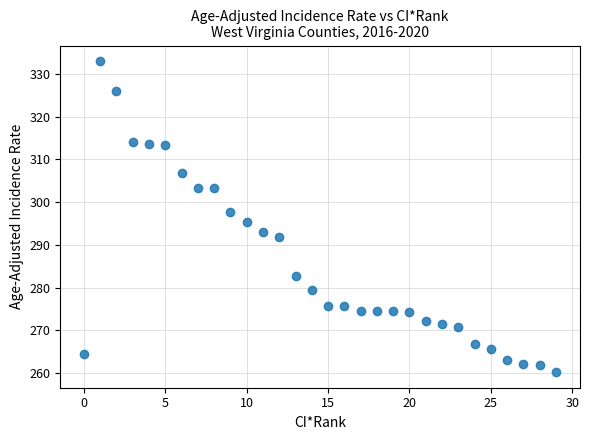

What is the range of Y values (max minus min)?

72.8